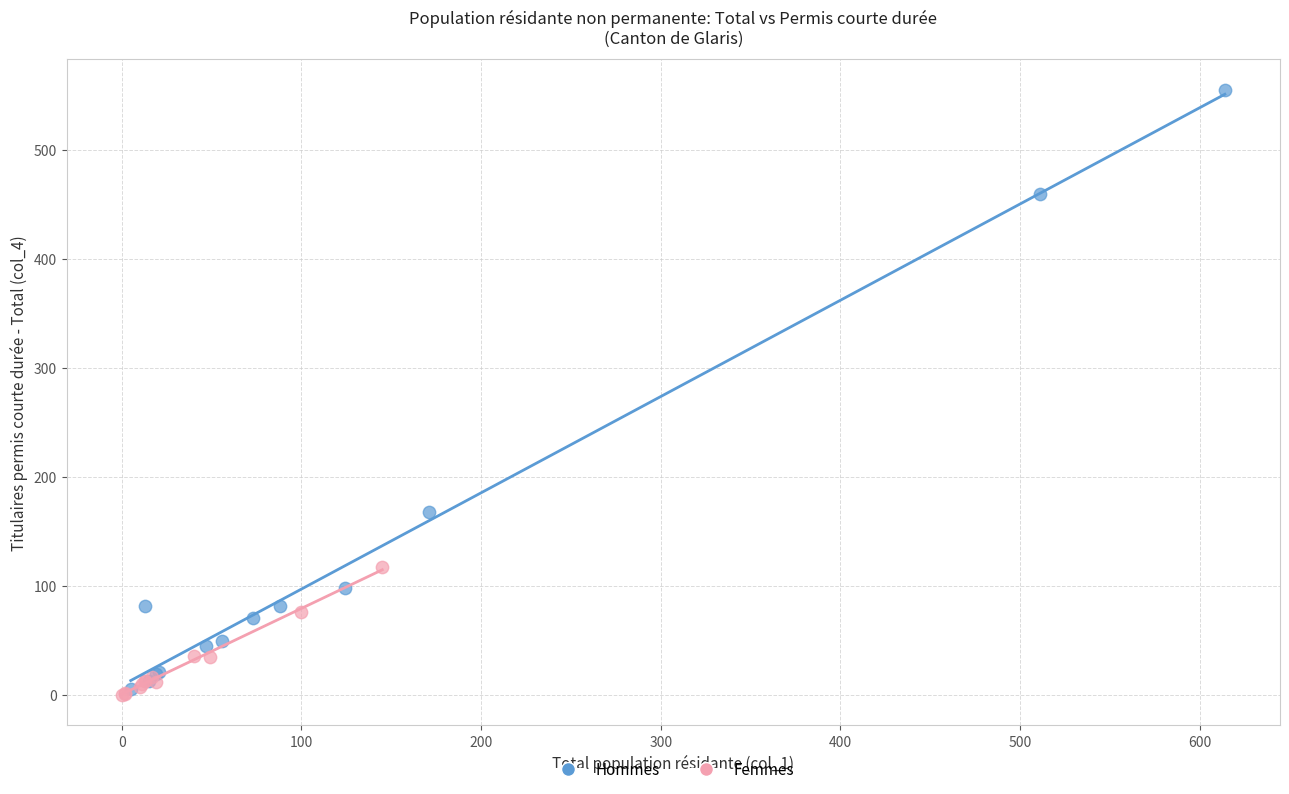

Which series contains the lowest Y value?

Femmes